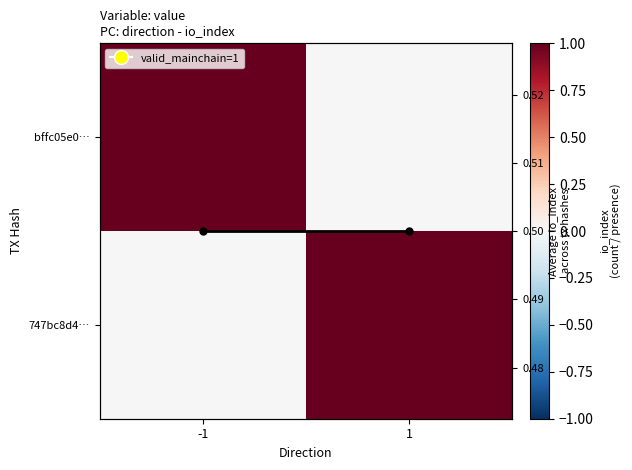

What is the total value across all series at -1?

1.5